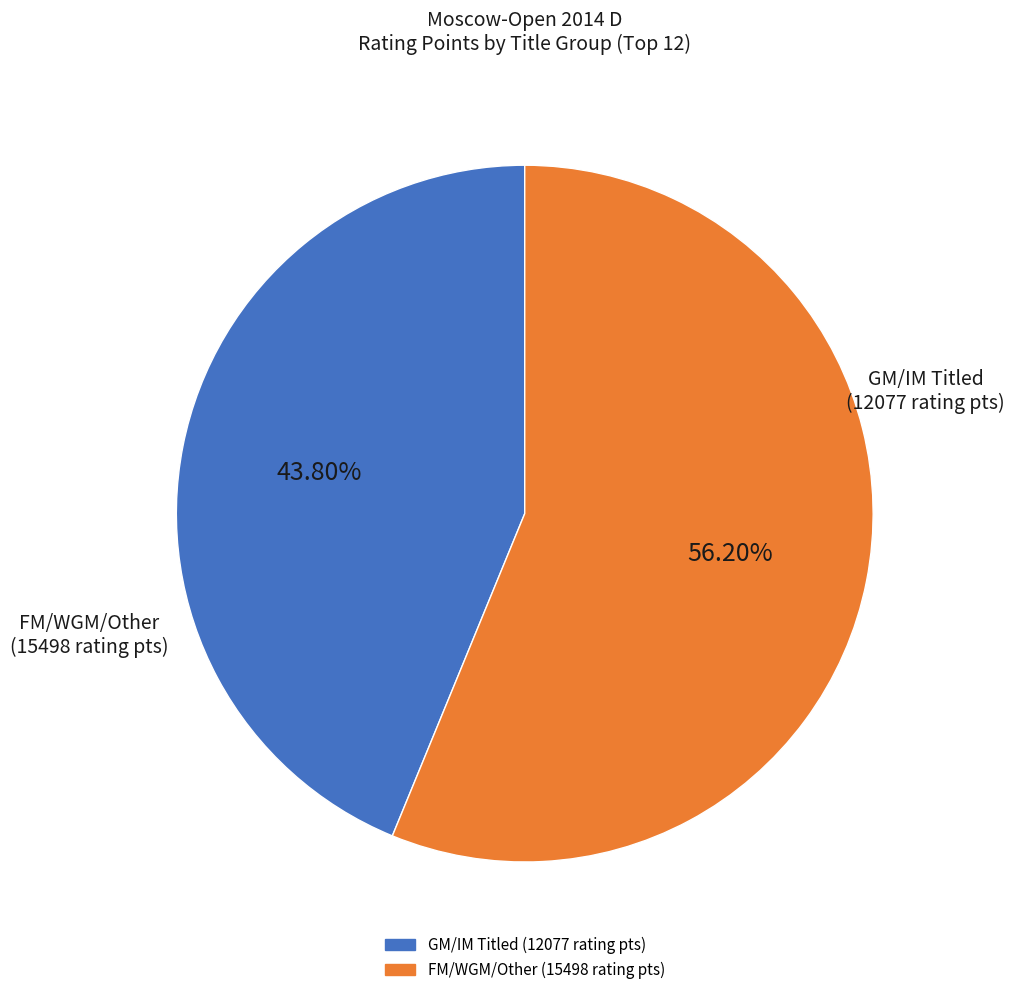

Does any single category account for the majority?

Yes